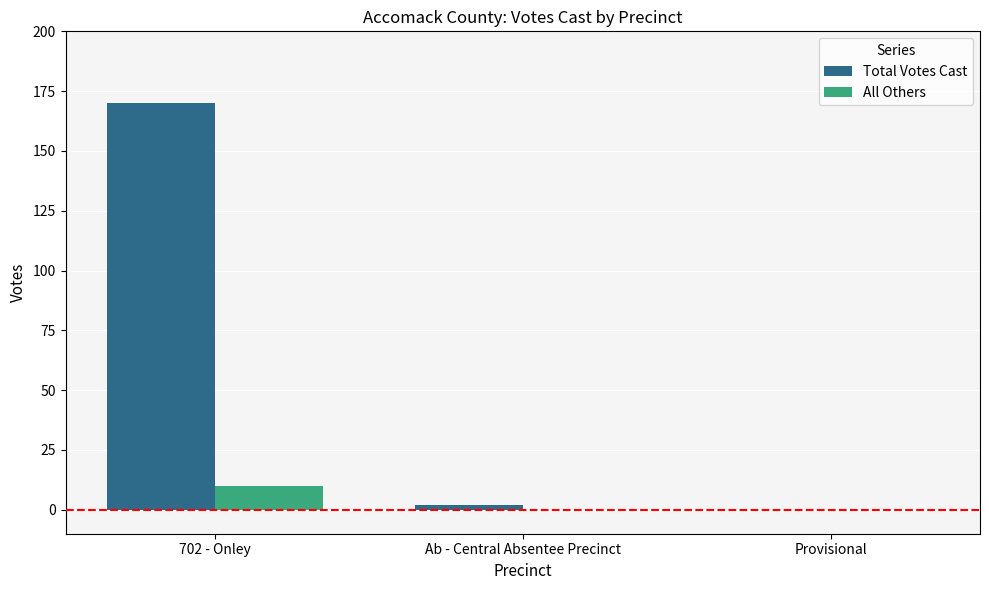

Reading right to left, list all the values displayed in this chart.

Total Votes Cast: Provisional=0	Ab - Central Absentee Precinct=2	702 - Onley=170
All Others: Provisional=0	Ab - Central Absentee Precinct=0	702 - Onley=10